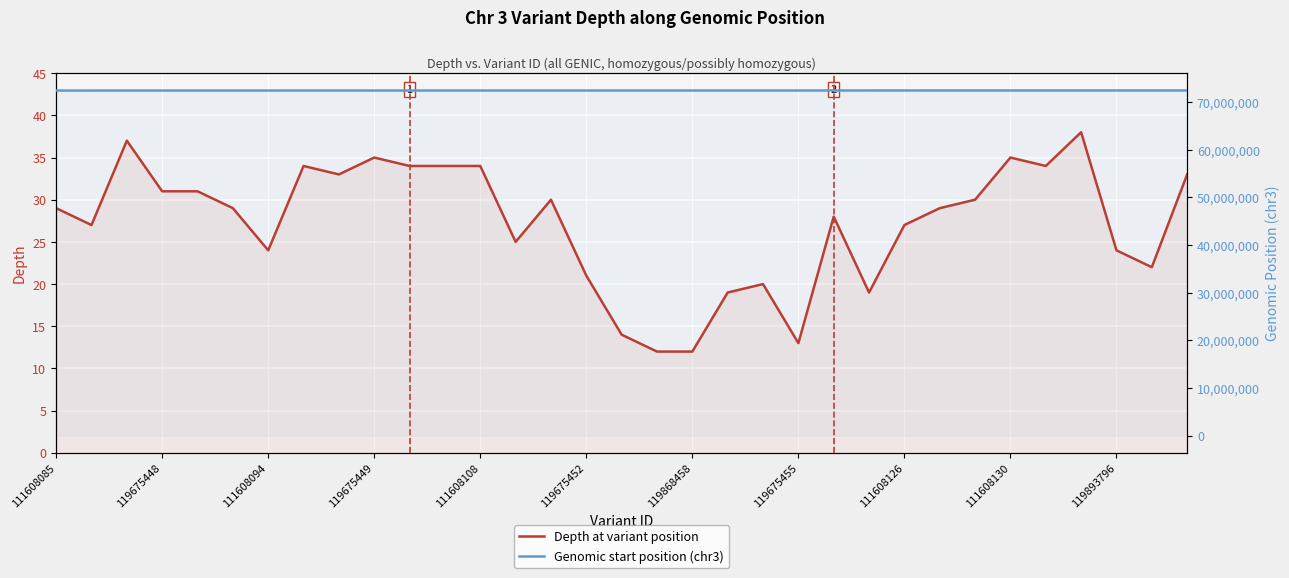

Between 119893796 and 13, which is larger?

119893796